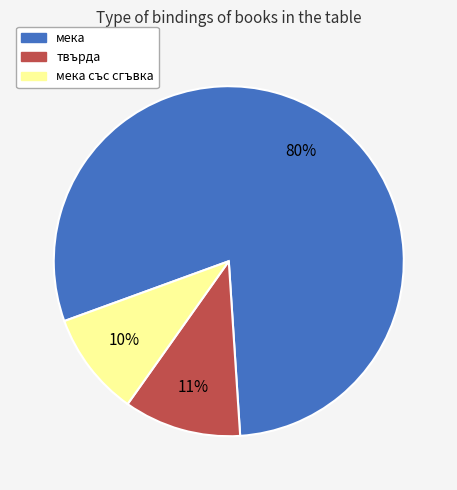

Is there a majority slice in this chart?

Yes